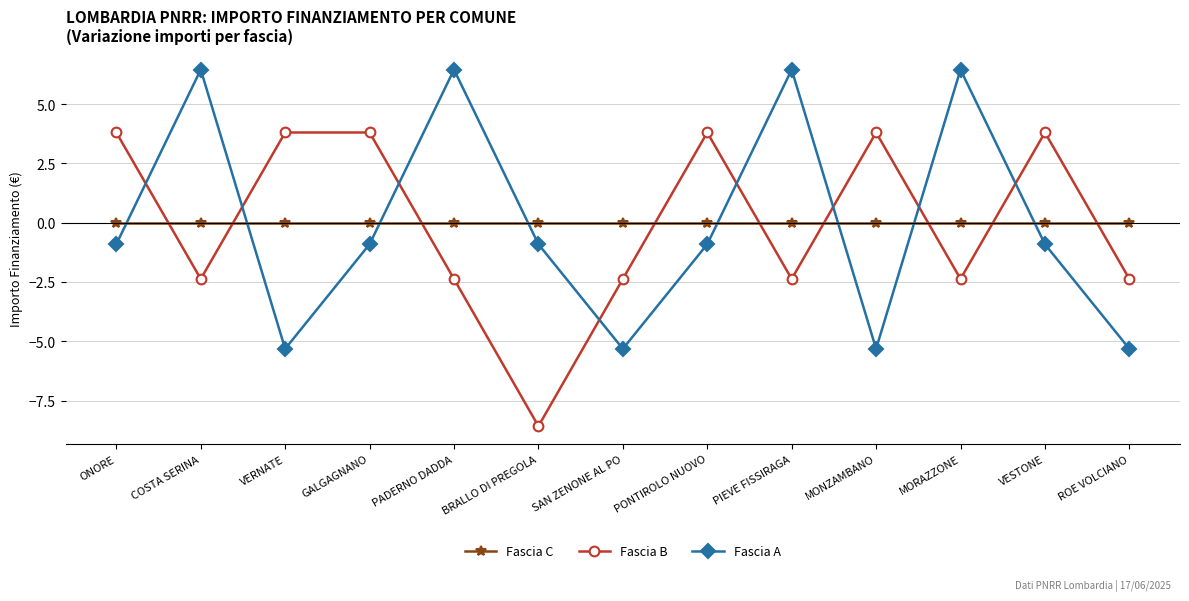

How many data points does each series have?

13